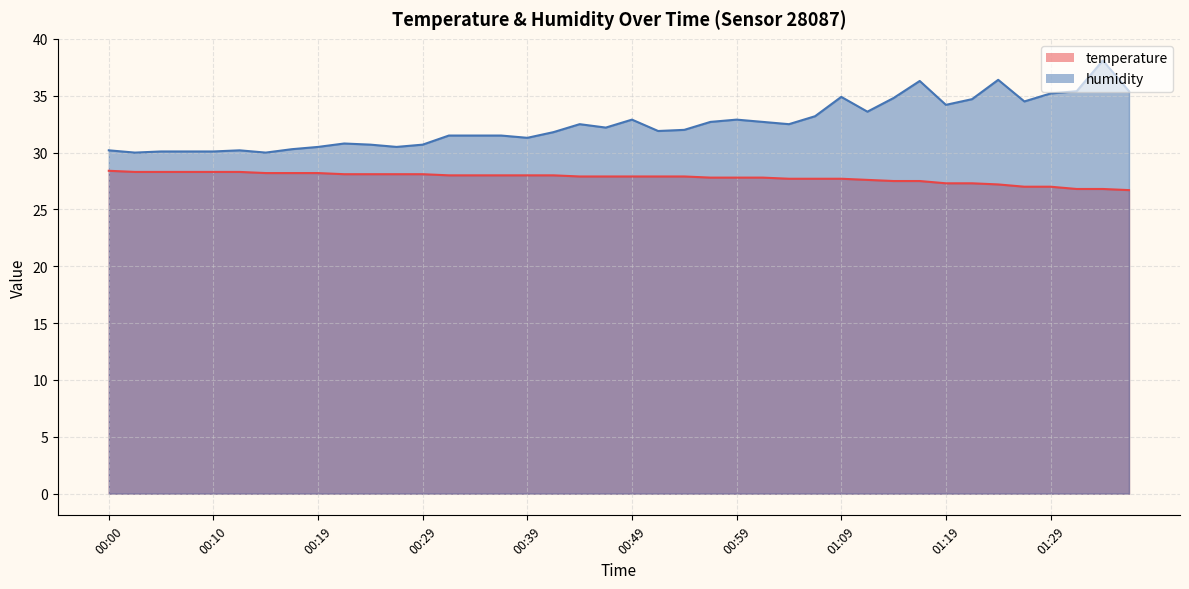

Reading left to right, what are all the values shown in this chart?

temperature: 28.4	28.3	28.3	28.3	28.3	28.3	28.2	28.2	28.2	28.1	28.1	28.1	28.1	28.0	28.0	28.0	28.0	28.0	27.9	27.9	27.9	27.9	27.9	27.8	27.8	27.8	27.7	27.7	27.7	27.6	27.5	27.5	27.3	27.3	27.2	27.0	27.0	26.8	26.8	26.7
humidity: 30.2	30.0	30.1	30.1	30.1	30.2	30.0	30.3	30.5	30.8	30.7	30.5	30.7	31.5	31.5	31.5	31.3	31.8	32.5	32.2	32.9	31.9	32.0	32.7	32.9	32.7	32.5	33.2	34.9	33.6	34.8	36.3	34.2	34.7	36.4	34.5	35.2	35.4	38.1	35.4